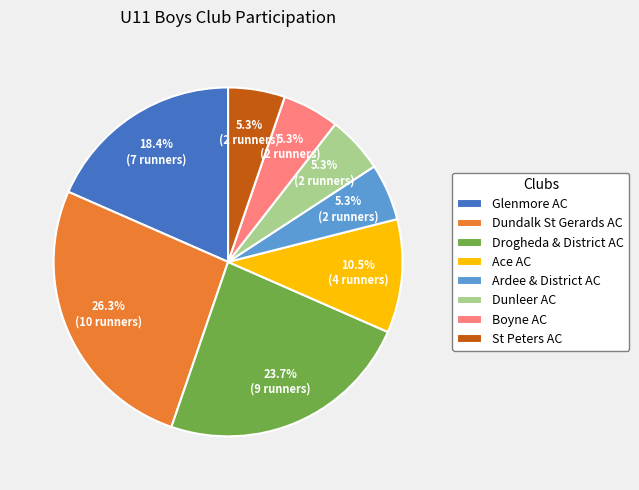

To the nearest percent, what portion does Ardee & District AC represent?

5%